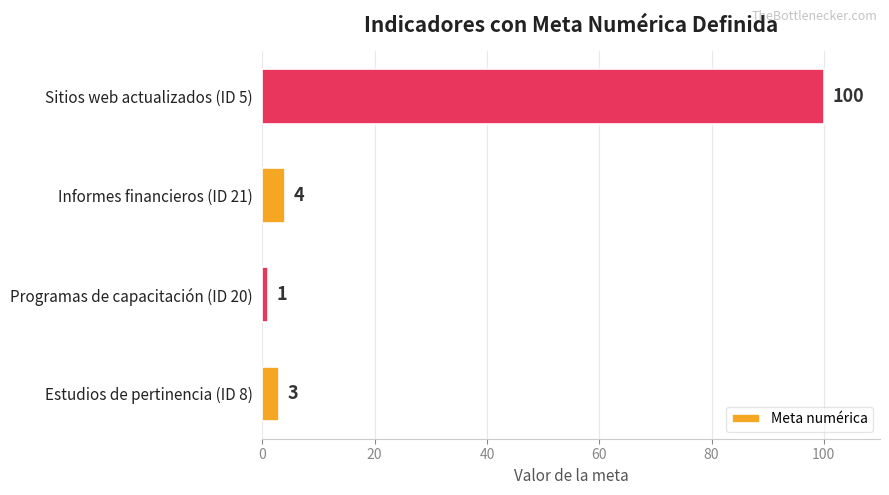

Rank the categories by value from lowest to highest.

Programas de capacitación (ID 20), Estudios de pertinencia (ID 8), Informes financieros (ID 21), Sitios web actualizados (ID 5)